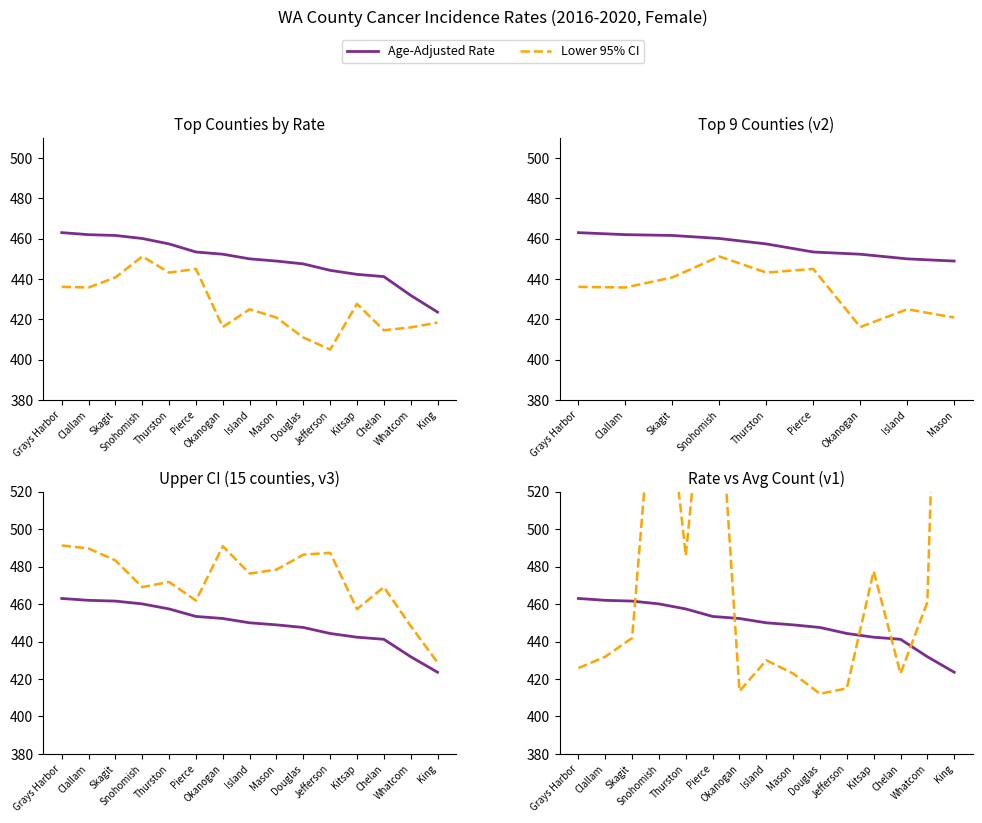

Reading right to left, list all the values displayed in this chart.

Age-Adjusted Rate: 423.6	431.9	441.2	442.3	444.3	447.5	448.9	450.0	452.3	453.4	457.4	460.1	461.6	462.0	463.0
Lower 95% CI: 418.4	416.0	414.6	427.7	405.0	411.0	420.9	425.0	416.2	445.0	443.2	451.2	440.8	435.8	436.1